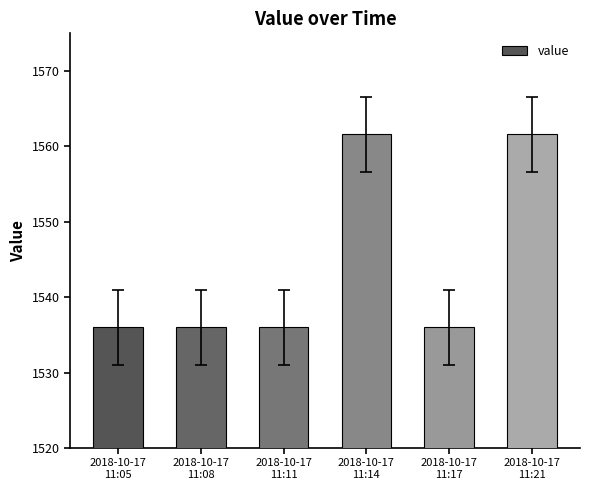

Count the number of categories in the chart.

6